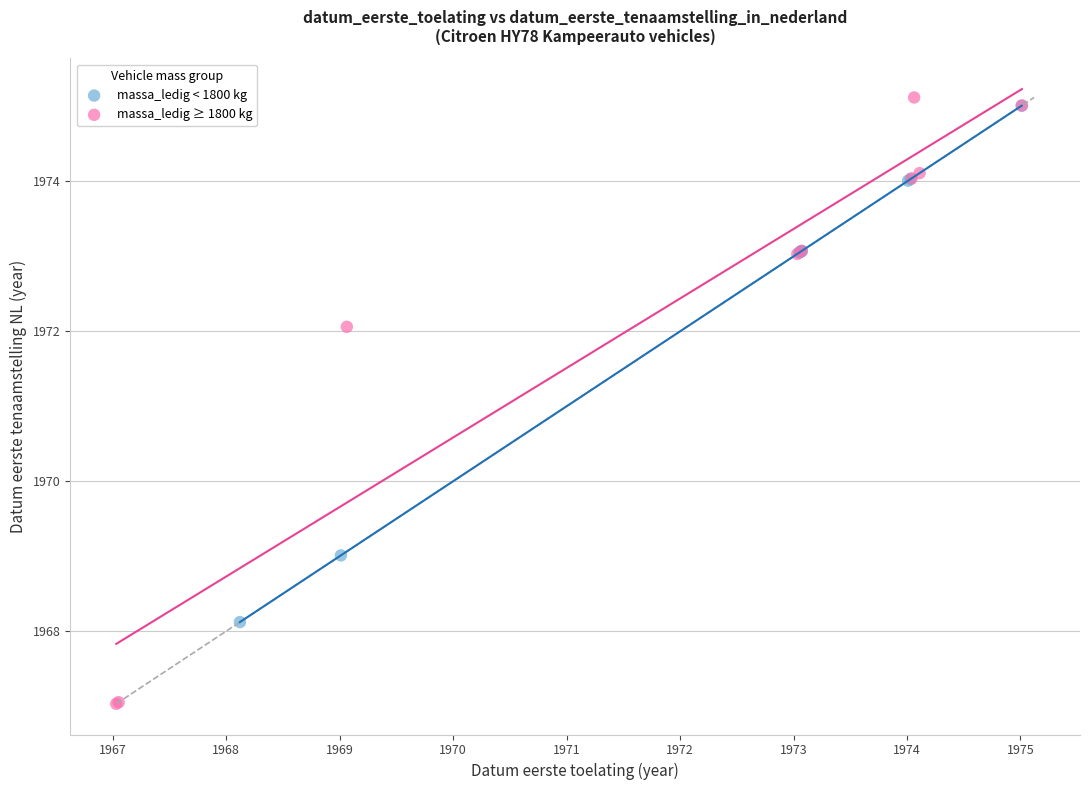

Which series has the widest spread of Y values?

massa_ledig ≥ 1800 kg